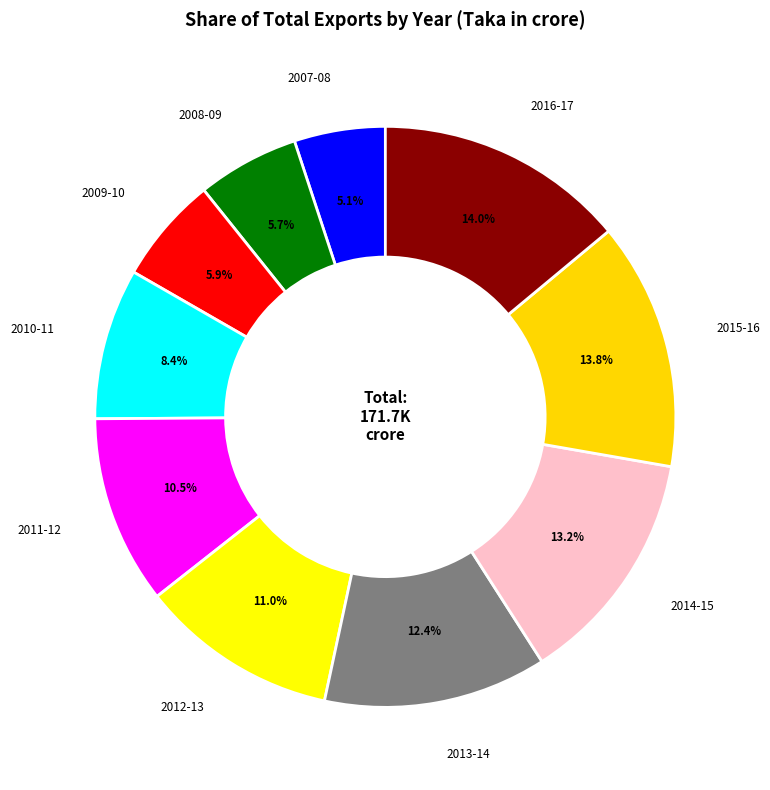

Which category has the smallest portion of the pie?

2007-08